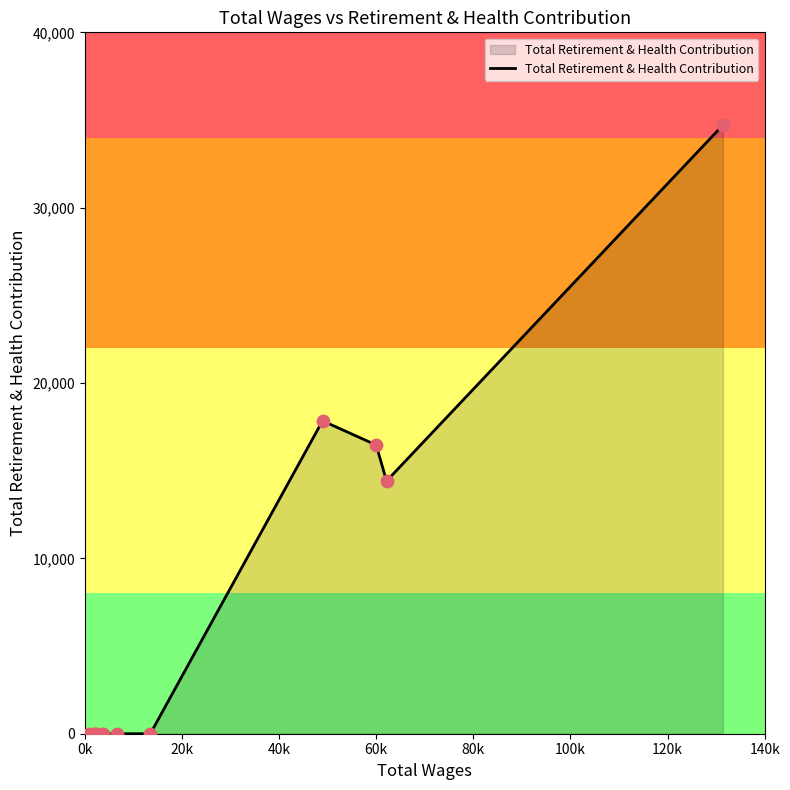

What is the maximum value shown in the chart?

34711